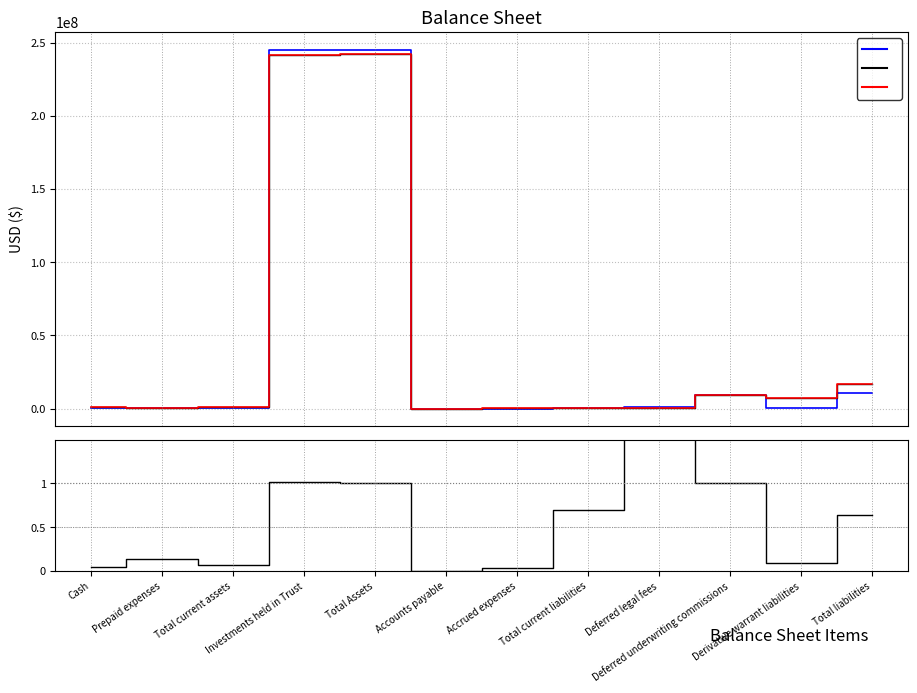

At which category is the sum across all series the highest?

Total Assets